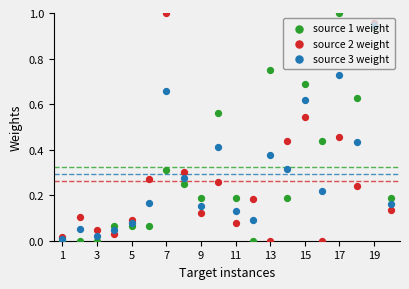

What are all the series names shown in the legend?

source 1 weight, source 2 weight, source 3 weight